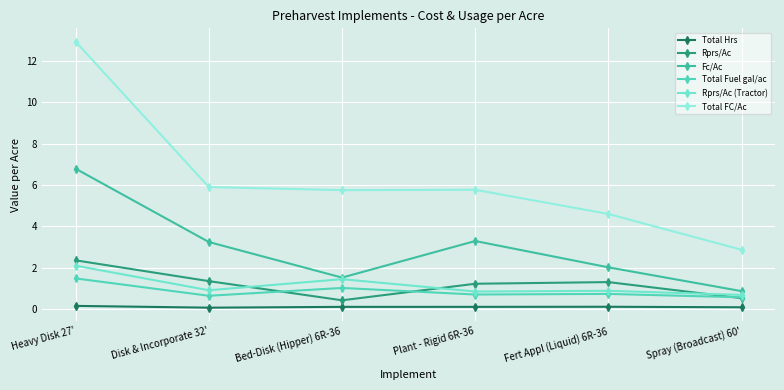

Reading left to right, extract all data points from this chart.

Total Hrs: 0.2	0.1	0.1	0.1	0.1	0.1
Rprs/Ac: 2.4	1.3	0.4	1.2	1.3	0.5
Fc/Ac: 6.8	3.2	1.5	3.3	2.0	0.9
Total Fuel gal/ac: 1.5	0.6	1.0	0.7	0.7	0.6
Rprs/Ac (Tractor): 2.1	0.9	1.4	0.8	0.9	0.7
Total FC/Ac: 12.9	5.9	5.7	5.8	4.6	2.9